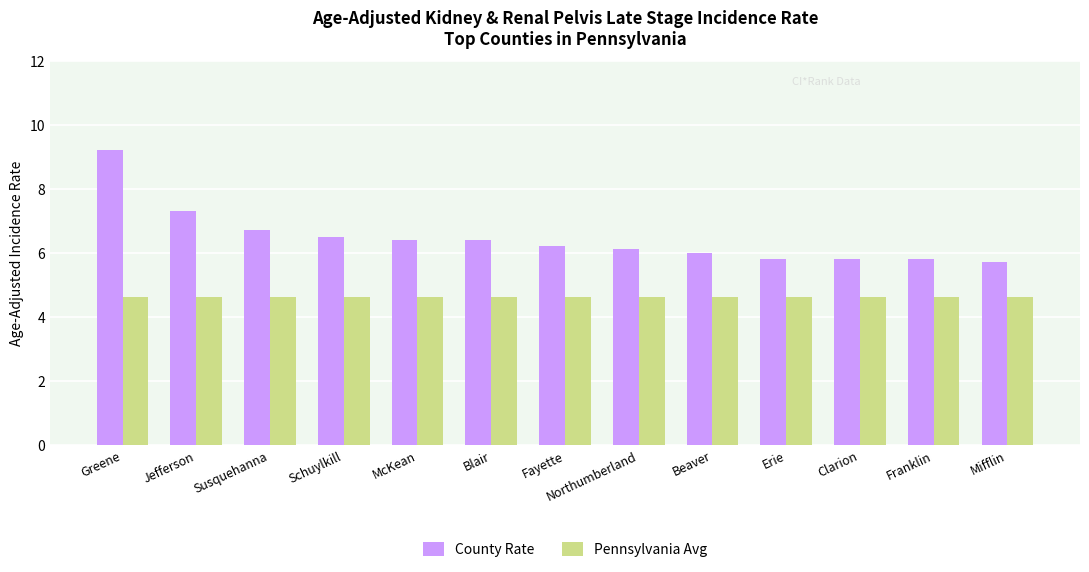

Is it true that County Rate equals 3.4 at Erie?

False